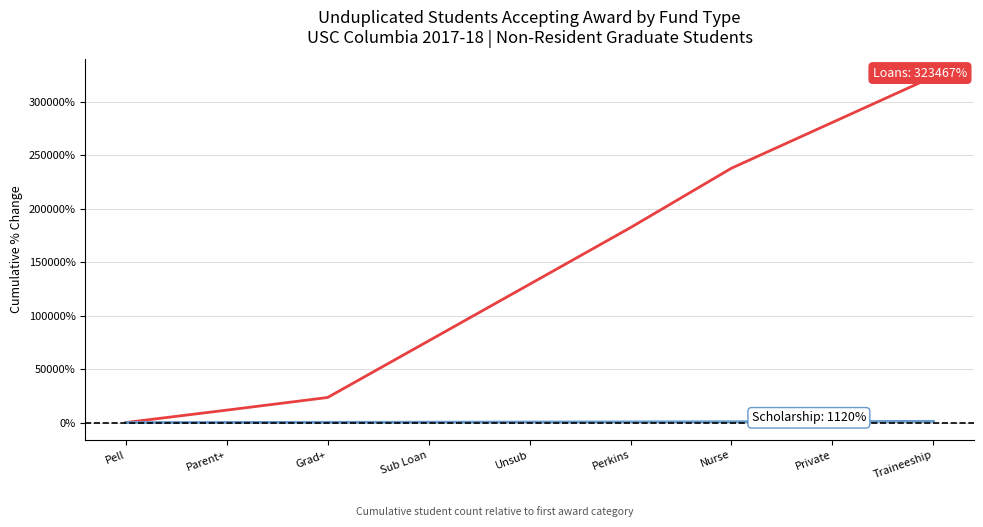

What is the maximum value shown in the chart?

323466.7